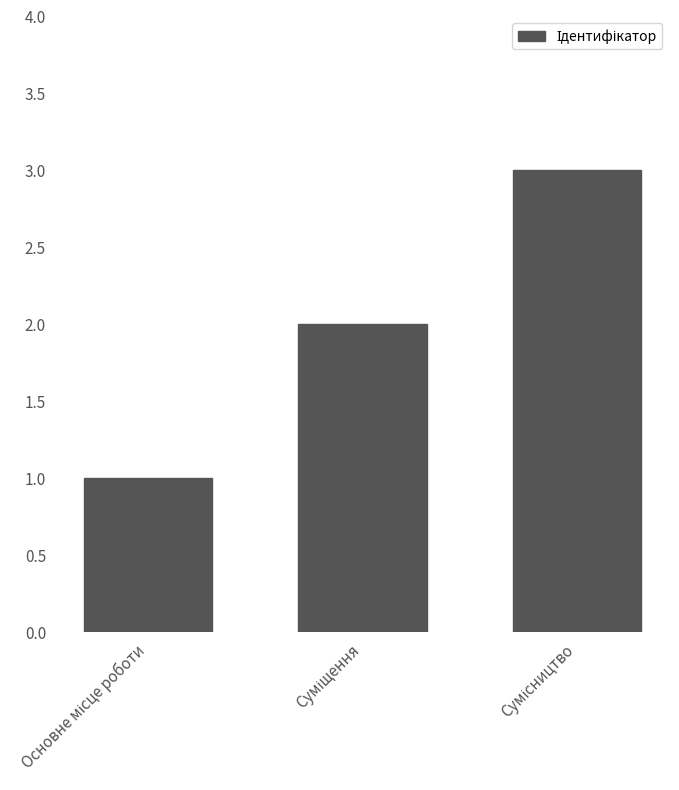

How many distinct data groups are displayed?

1